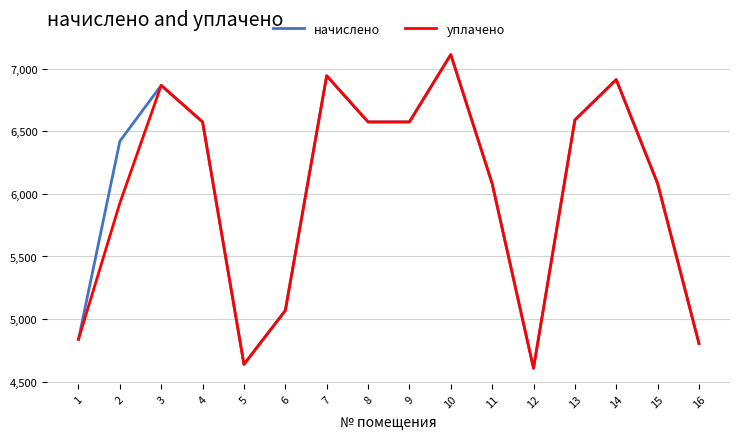

Which series changed the most between 2 and 16?

начислено